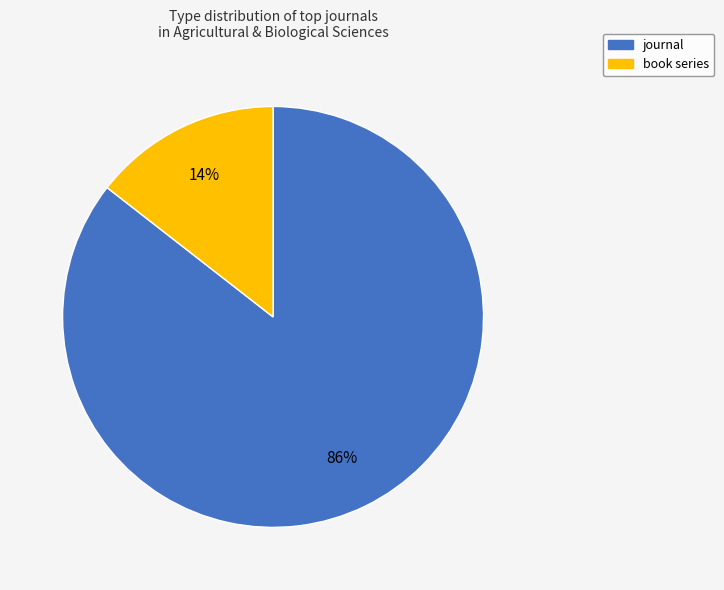

Count the number of slices in the pie.

2